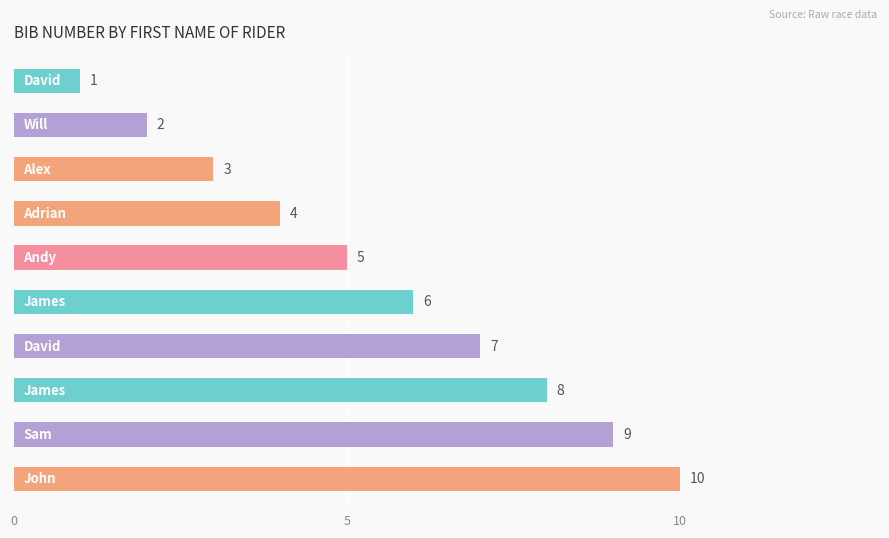

What is the difference between the second highest and minimum values?

8